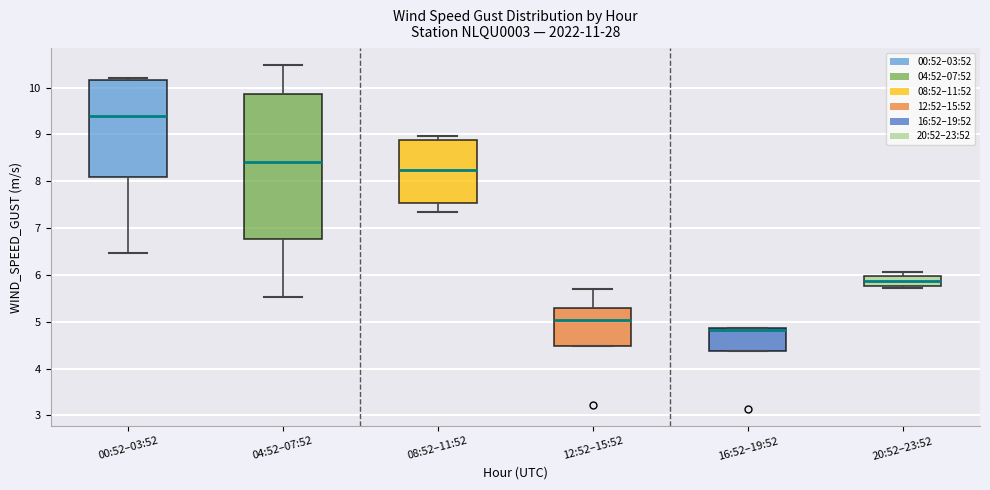

Reading left to right, read every box against the y-axis: the position of its median line, the range the box covers, and the ends of its whiskers. The values are not printed on the chart, so give them approximately, as read against the axis.

00:52–03:52: median 9.4, box 8.1 to 10.2, whiskers 6.5 to 10.2 (just above the box's upper edge)
04:52–07:52: median 8.4, box 6.8 to 9.9, whiskers 5.5 to 10.5
08:52–11:52: median 8.2, box 7.5 to 8.9, whiskers 7.3 to 9.0
12:52–15:52: median 5.0, box 4.5 to 5.3, whiskers 4.5 to 5.7
16:52–19:52: median 4.8, box 4.4 to 4.9, whiskers 4.4 to 4.9
20:52–23:52: median 5.9, box 5.8 to 6.0, whiskers 5.7 to 6.1